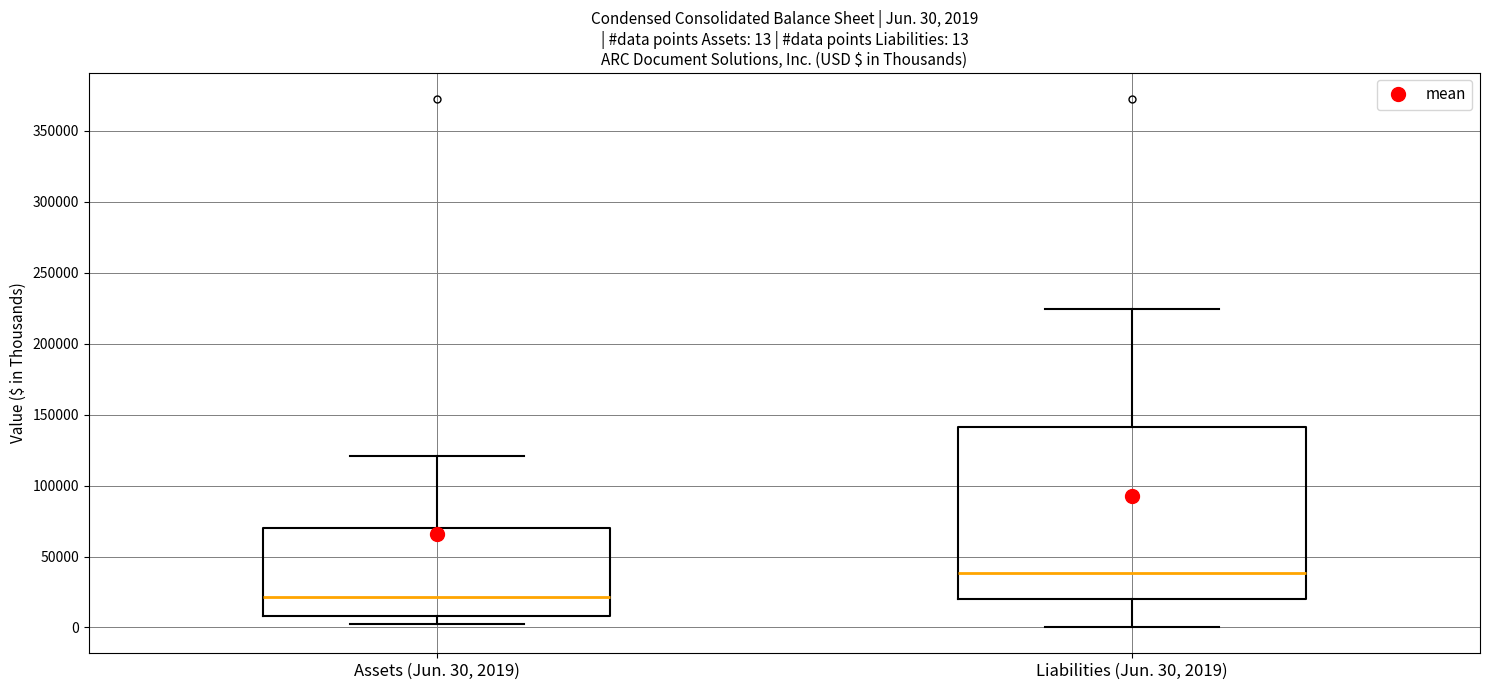

Which box has the highest median line?

Liabilities (Jun. 30, 2019)